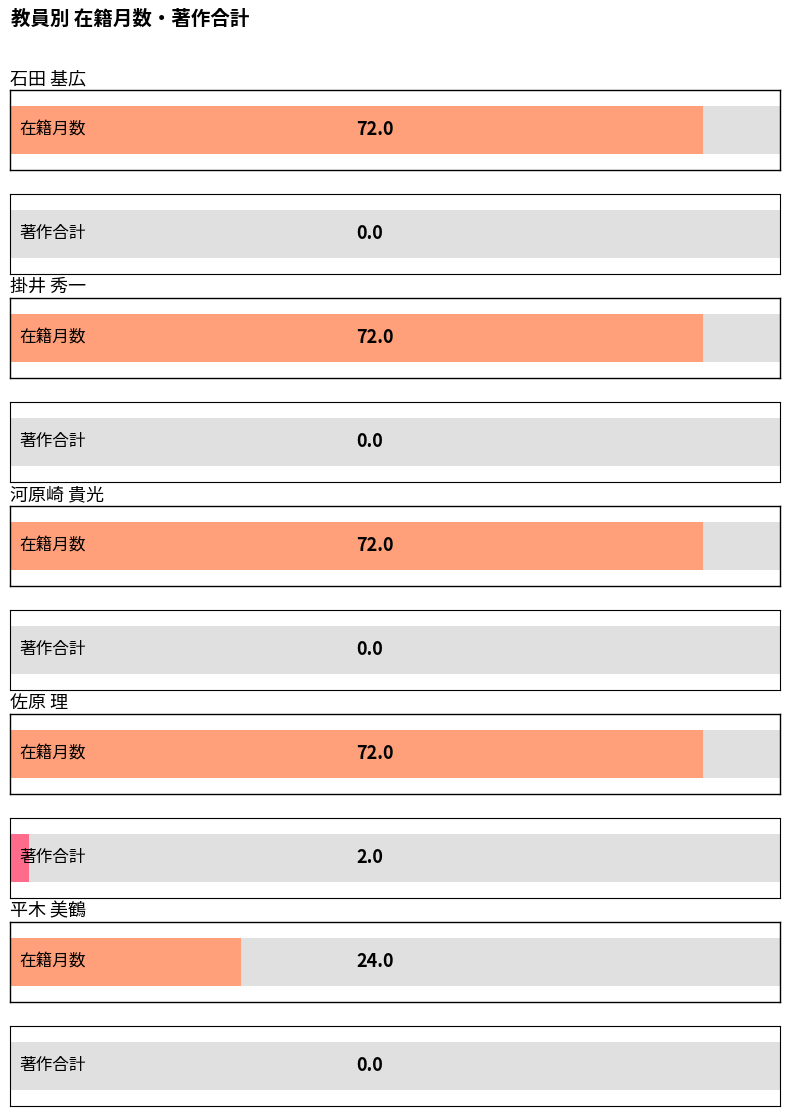

The value of 在籍月数 at 石田 基広 is 72. True or false?

True